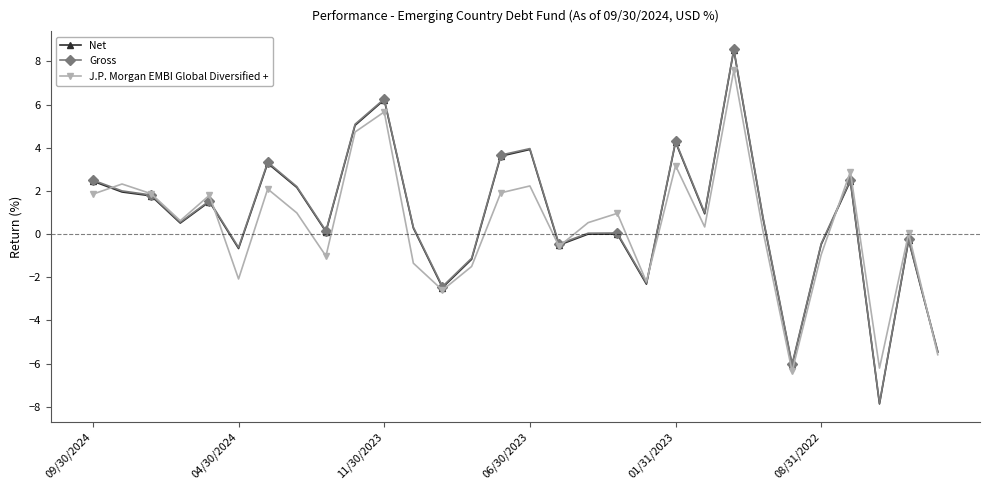

In J.P. Morgan EMBI Global Diversified +, how many points are lower than both neighbors (excluding endpoints)?

9